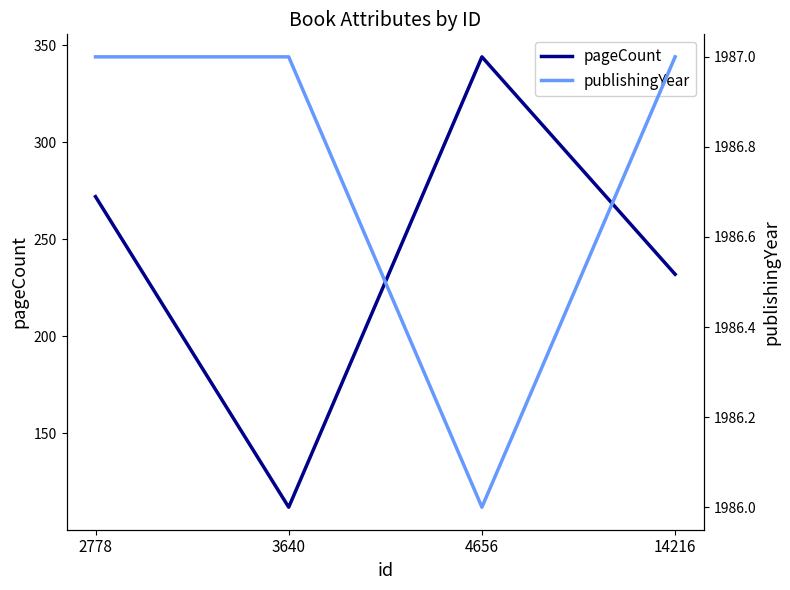

True or false: pageCount and publishingYear cross at least once.

False